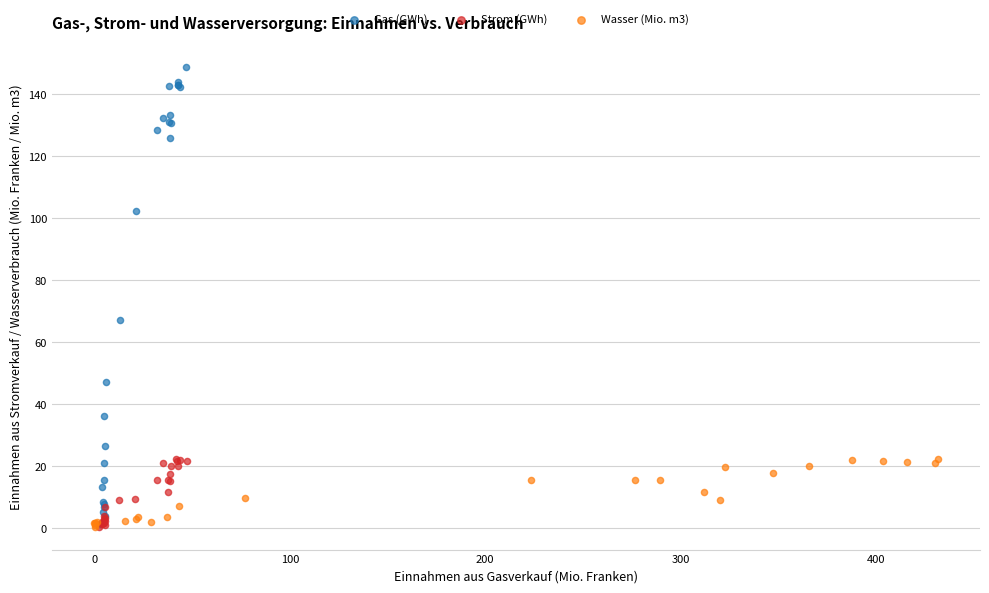

Which series reaches the maximum Y coordinate?

Gas (GWh)